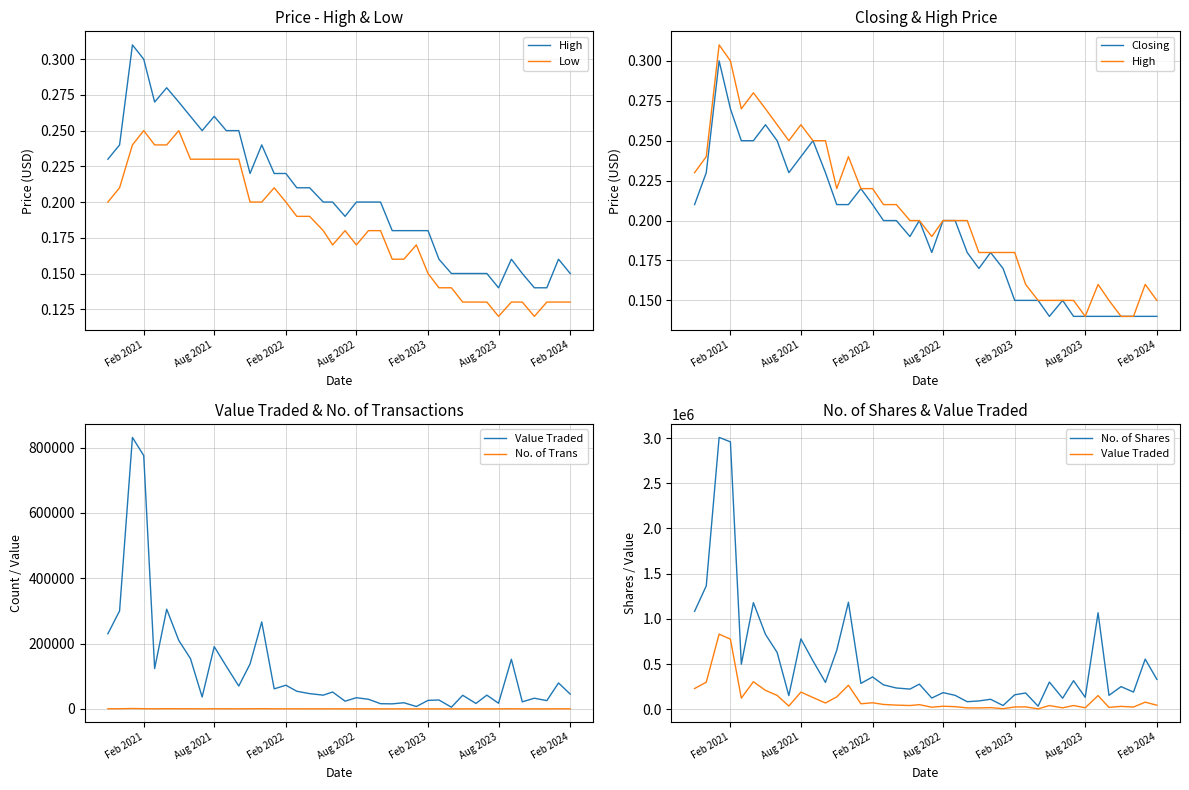

What are all the series names shown in the legend?

High, Low, Closing, Value Traded, No. of Trans, No. of Shares